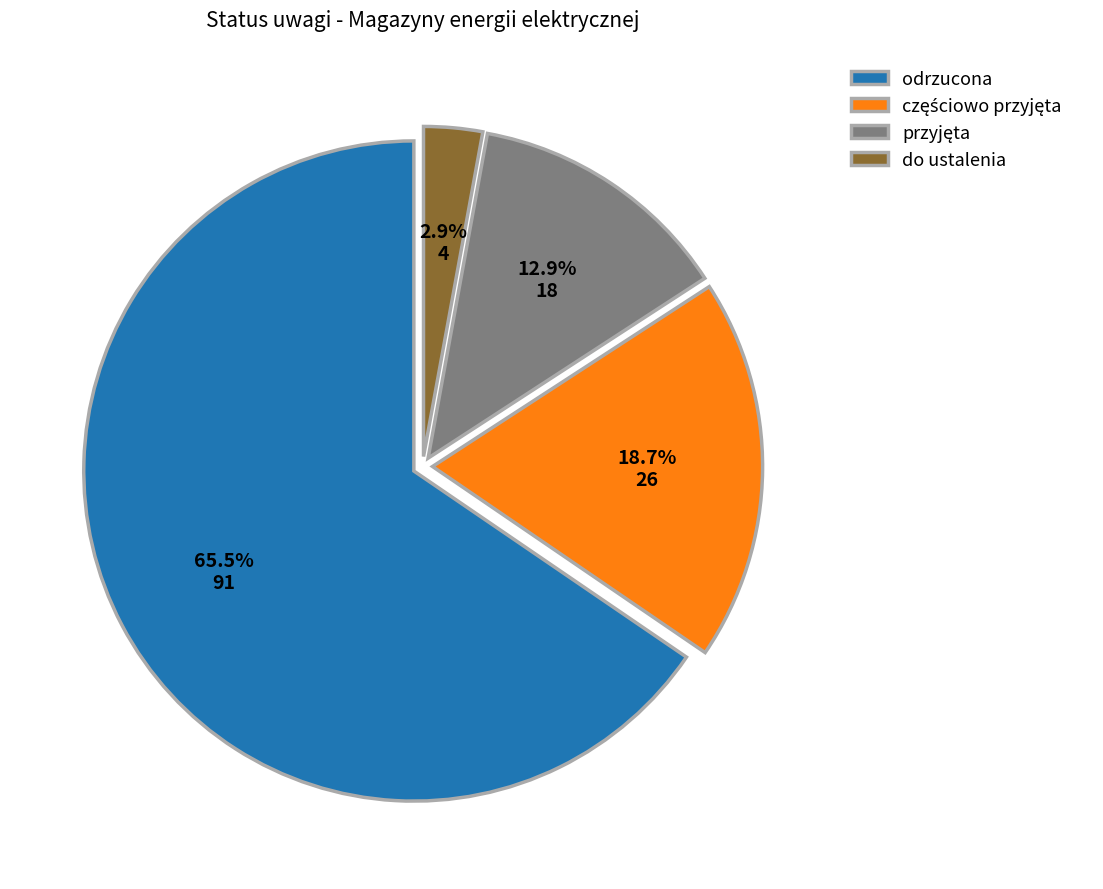

What is the smallest slice in the pie chart?

do ustalenia